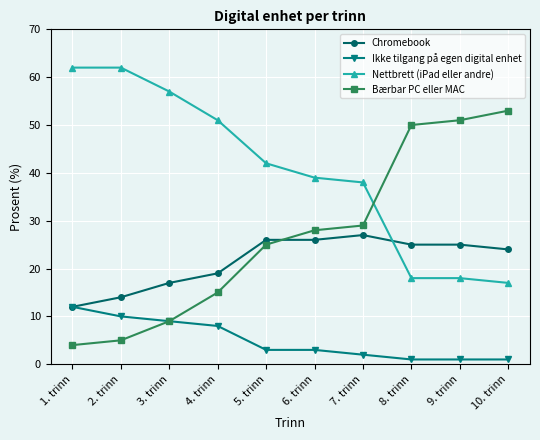

Which series has the largest total across all categories?

Nettbrett (iPad eller andre)